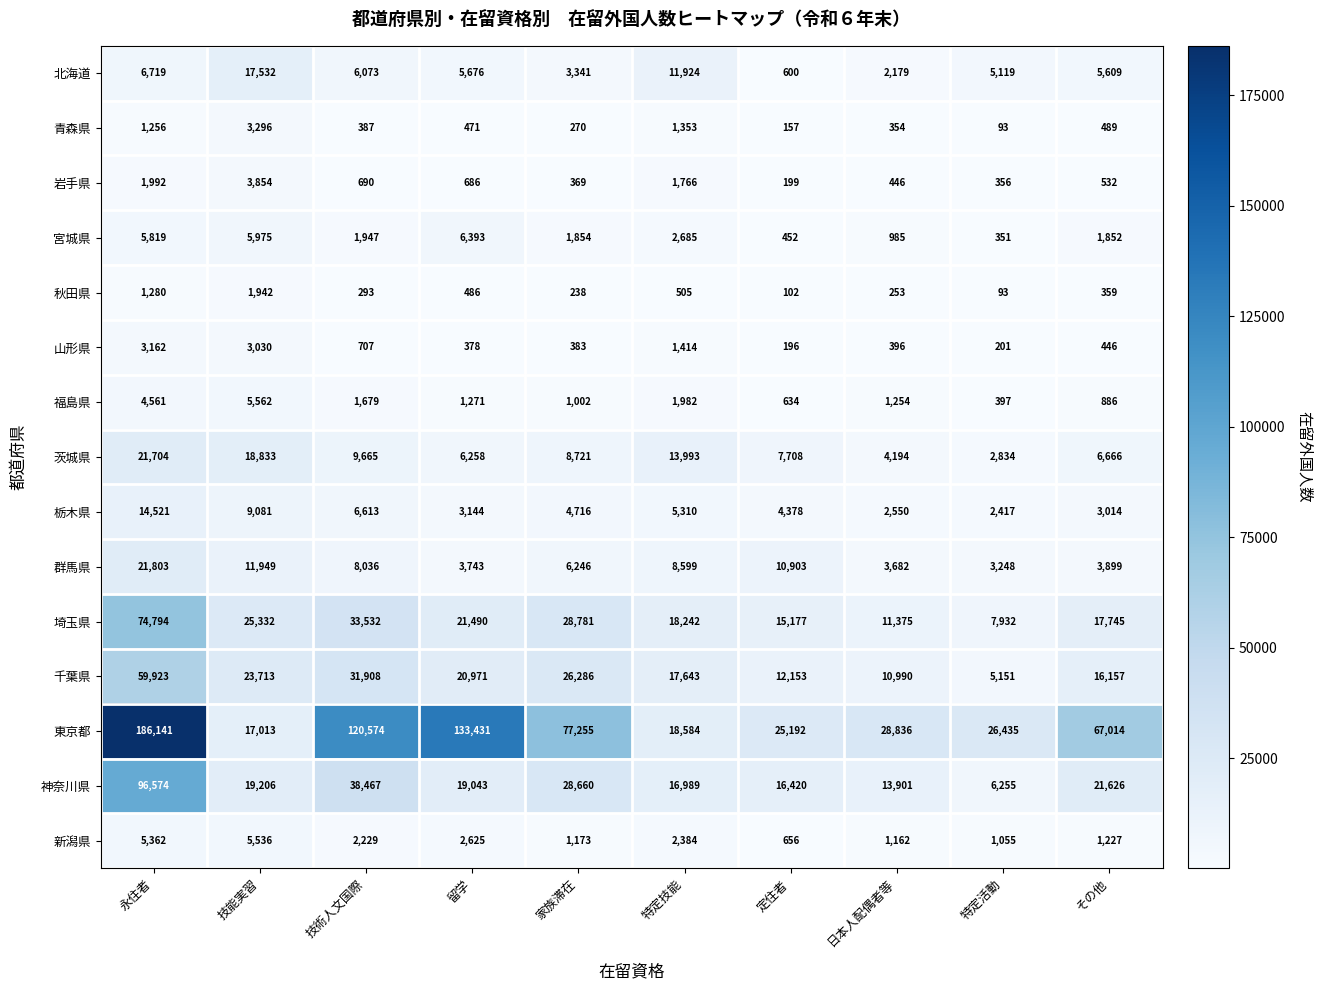

List the labels in order of 埼玉県 value, largest first.

永住者, 技術人文国際, 家族滞在, 技能実習, 留学, 特定技能, その他, 定住者, 日本人配偶者等, 特定活動